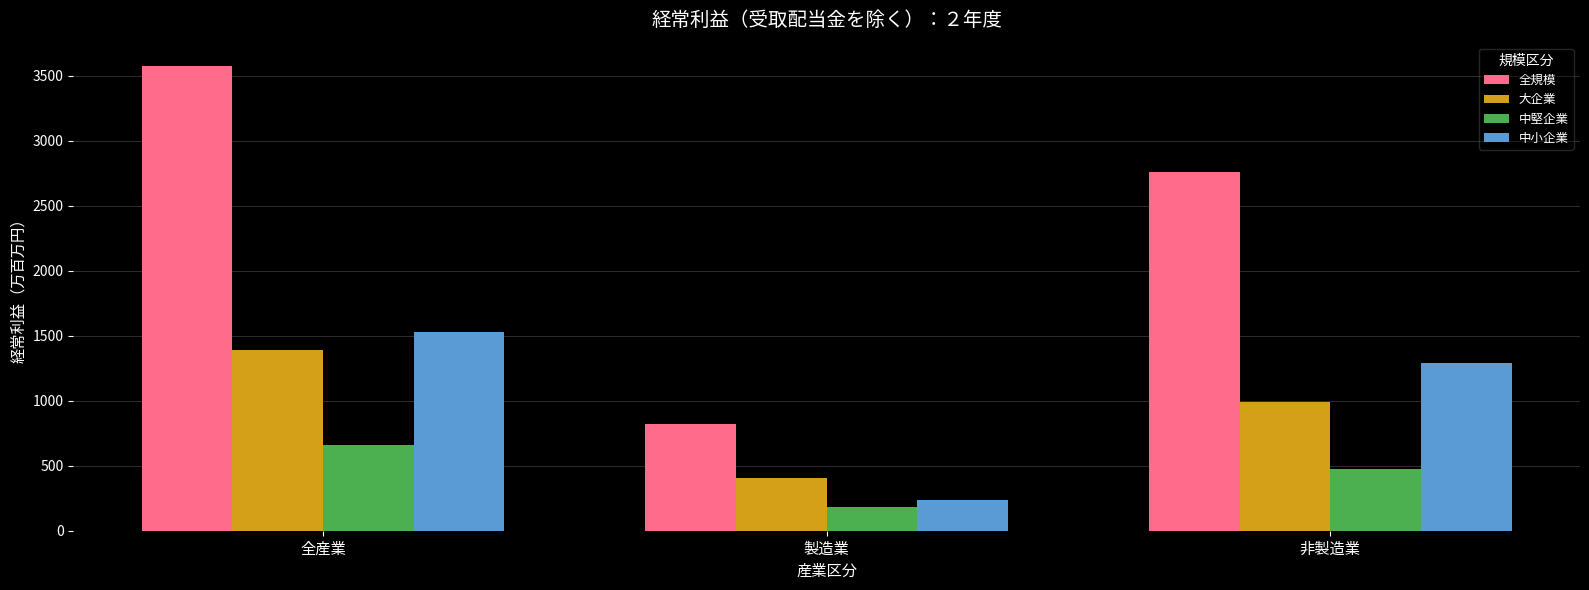

What is the smallest value displayed?

179.4